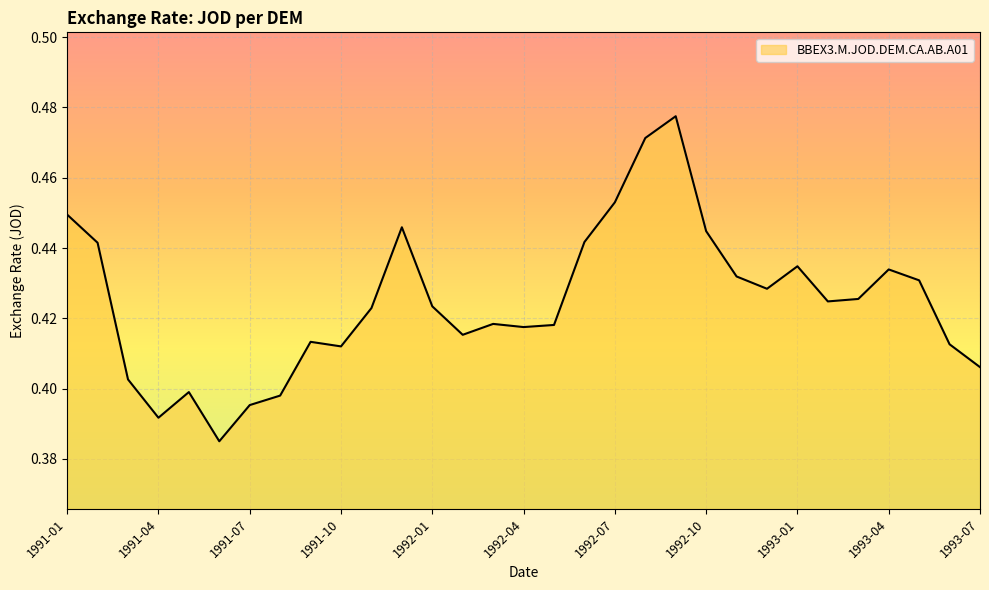

Reading right to left, extract all data points from this chart.

1993-07=0.4	1993-06=0.4	1993-05=0.4	1993-04=0.4	1993-03=0.4	1993-02=0.4	1993-01=0.4	1992-12=0.4	1992-11=0.4	1992-10=0.4	1992-09=0.5	1992-08=0.5	1992-07=0.5	1992-06=0.4	1992-05=0.4	1992-04=0.4	1992-03=0.4	1992-02=0.4	1992-01=0.4	1991-12=0.4	1991-11=0.4	1991-10=0.4	1991-09=0.4	1991-08=0.4	1991-07=0.4	1991-06=0.4	1991-05=0.4	1991-04=0.4	1991-03=0.4	1991-02=0.4	1991-01=0.4